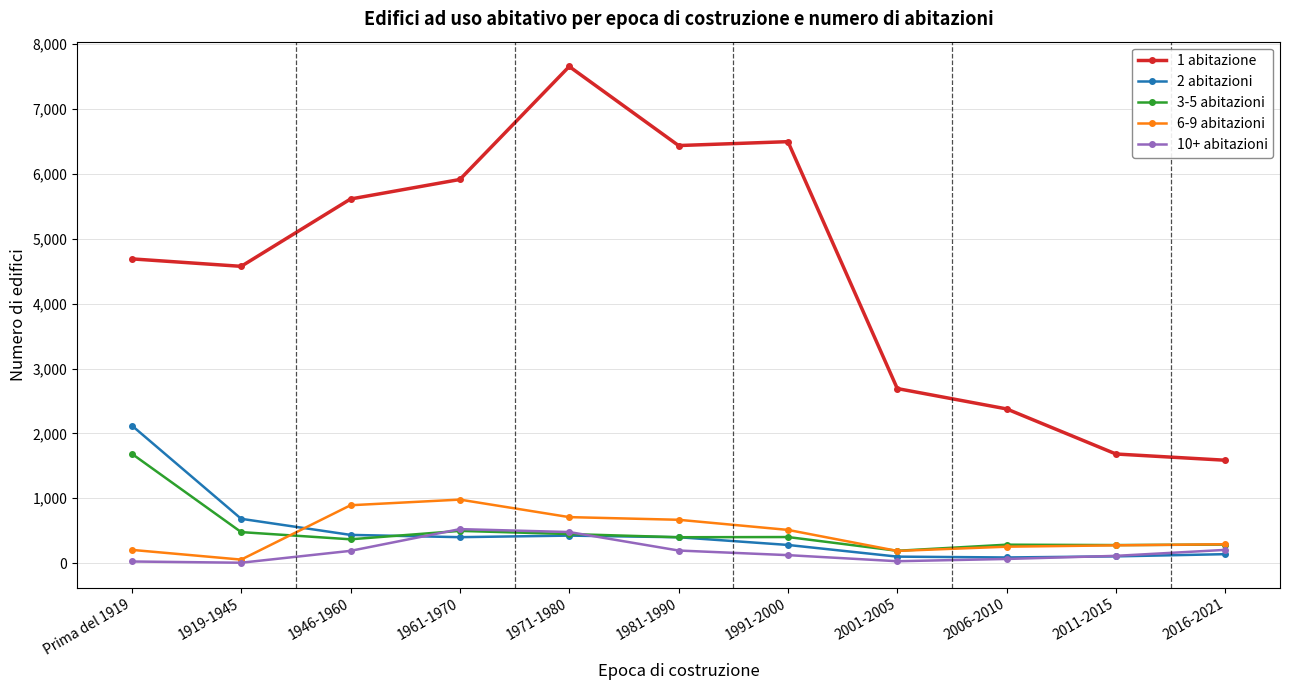

Is this an area chart (filled region under the line)?

No